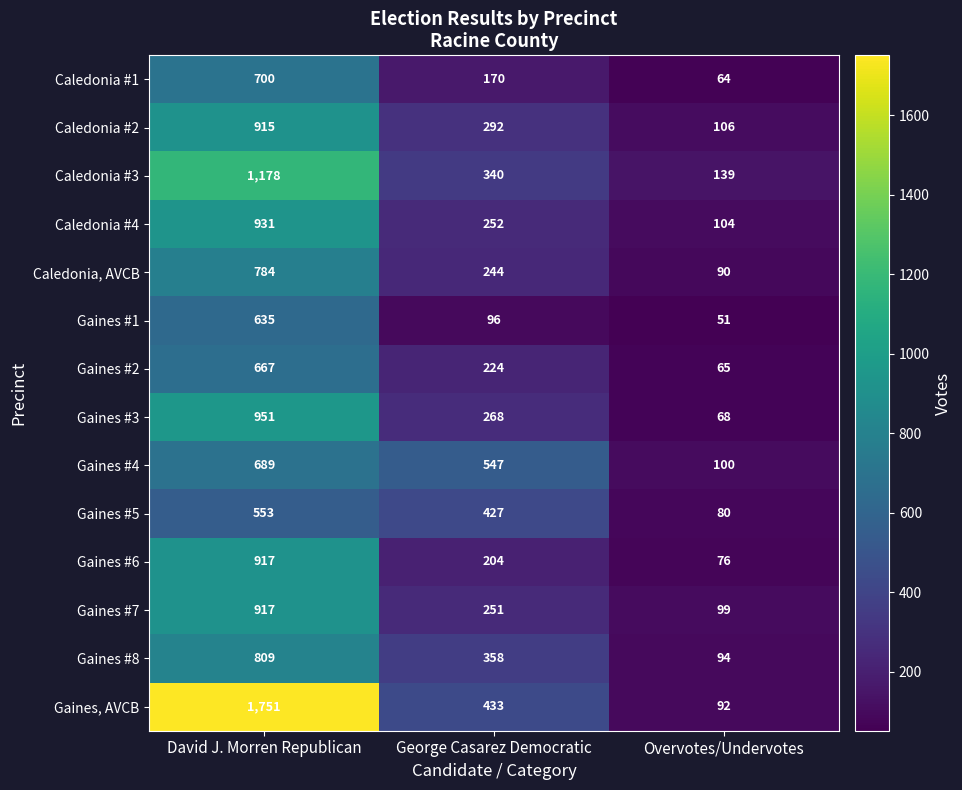

The Gaines #8 series shows 82 at George Casarez Democratic. True or false?

False